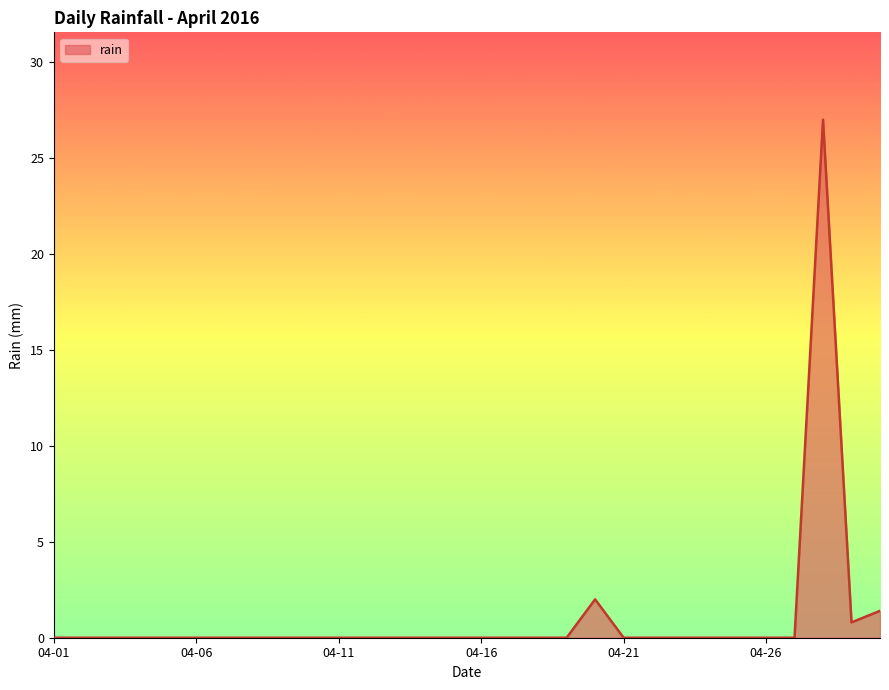

What is the difference between the maximum and minimum values?

27.0